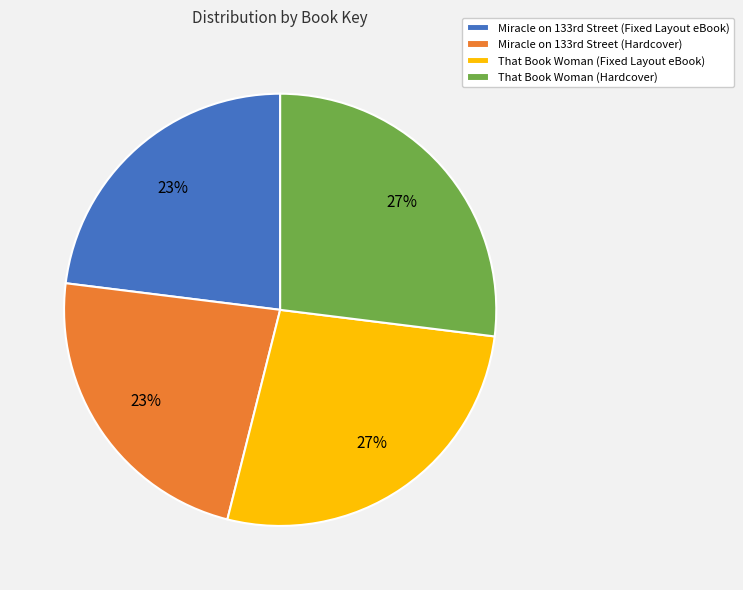

Does That Book Woman (Fixed Layout eBook) represent more than half of the total?

No